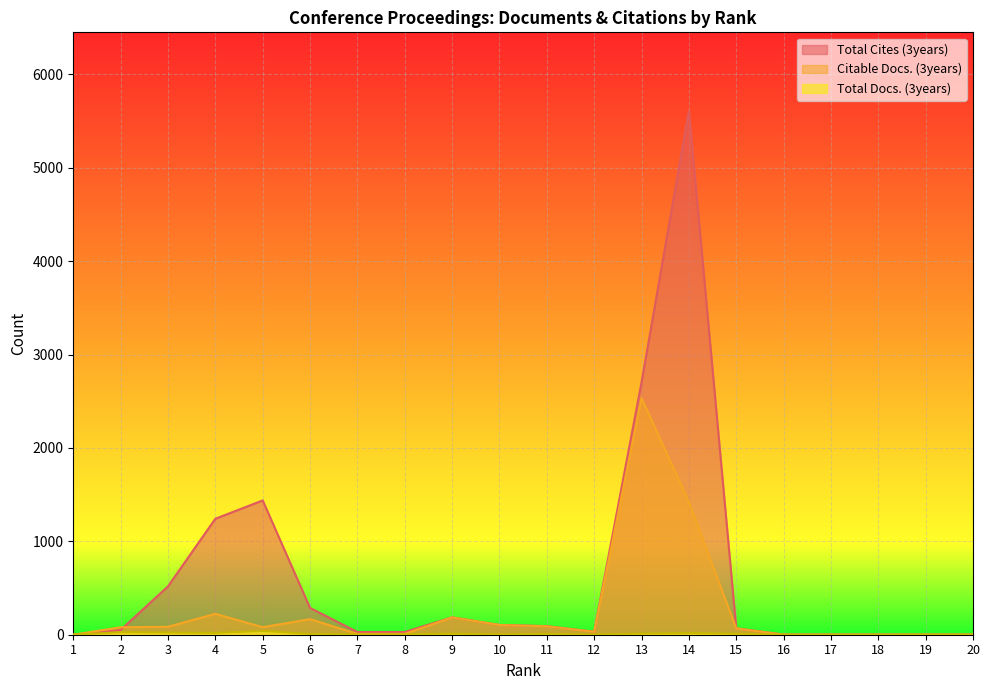

What value does the Citable Docs. (3years) series have at 13, to the nearest 100?

2500